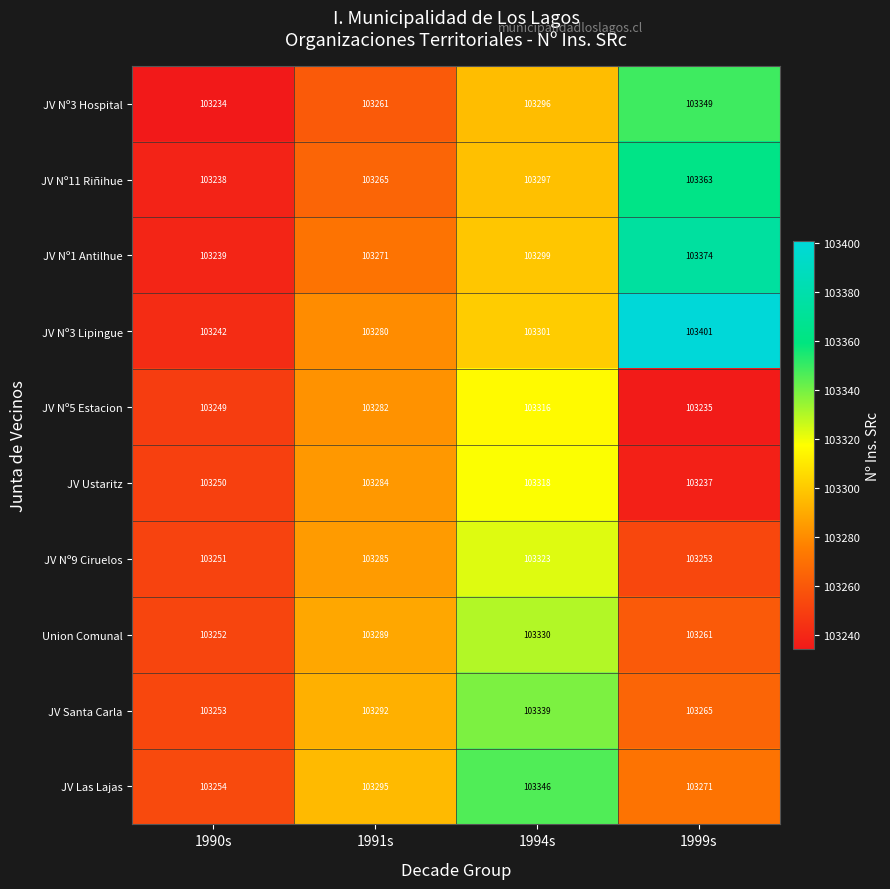

What is the spread (max minus min) of values at 1991s?

34